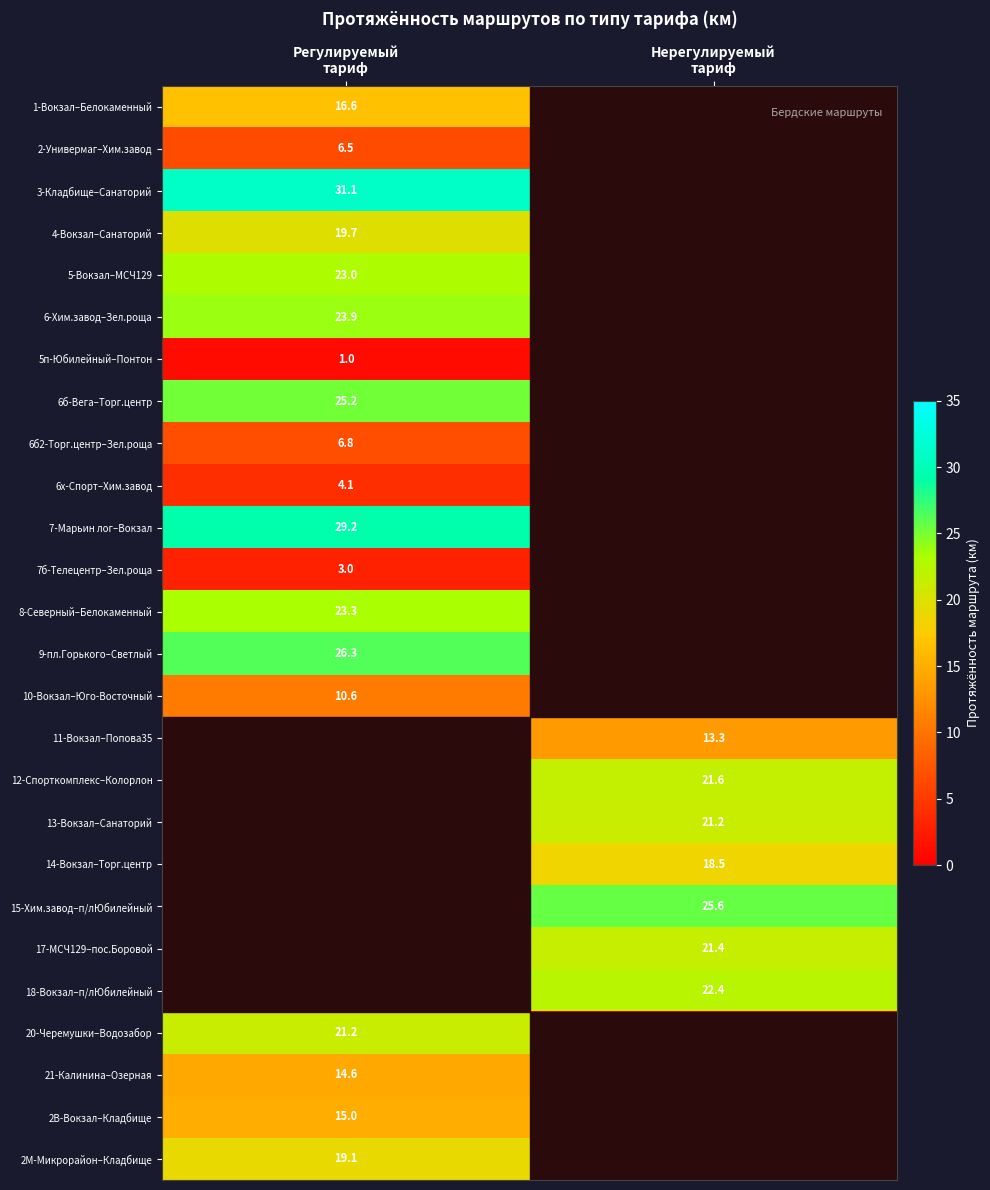

What is the sum of the 9-пл.Горького–Светлый values at Регулируемый тариф and Нерегулируемый тариф?

26.3